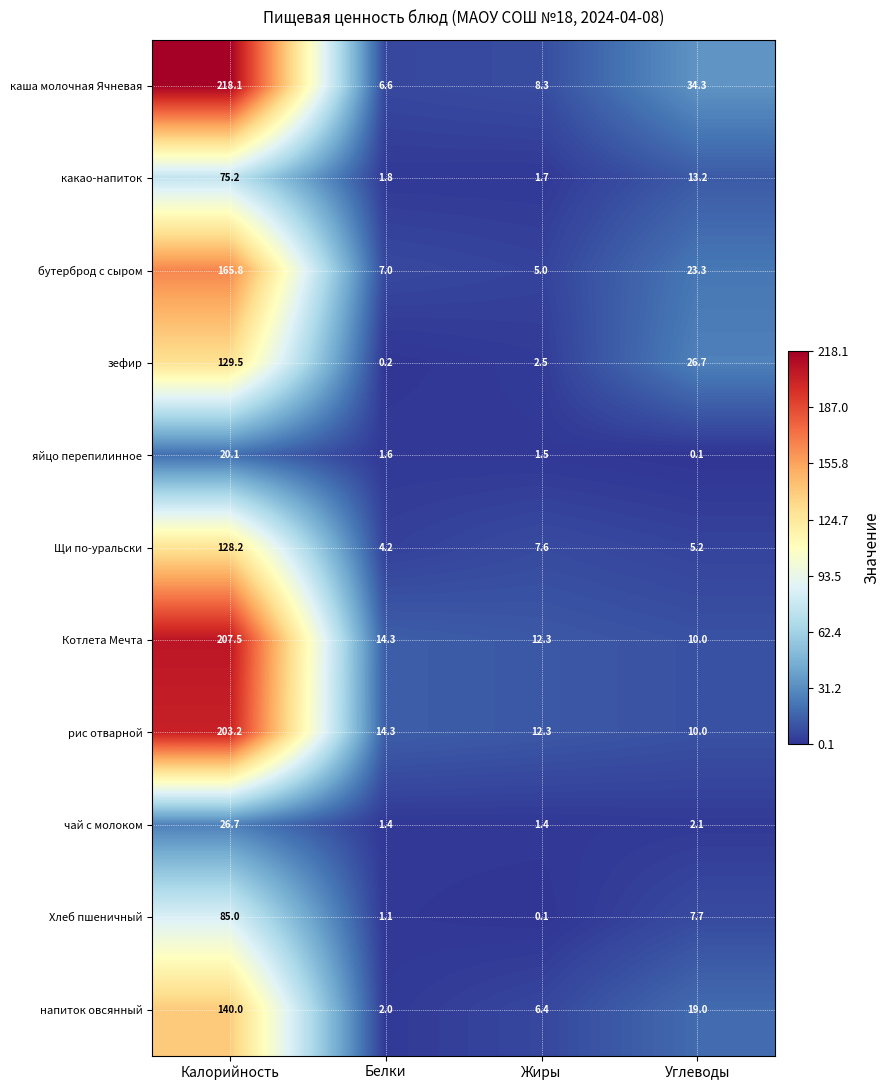

Rank the categories by Котлета Мечта value from lowest to highest.

Углеводы, Жиры, Белки, Калорийность